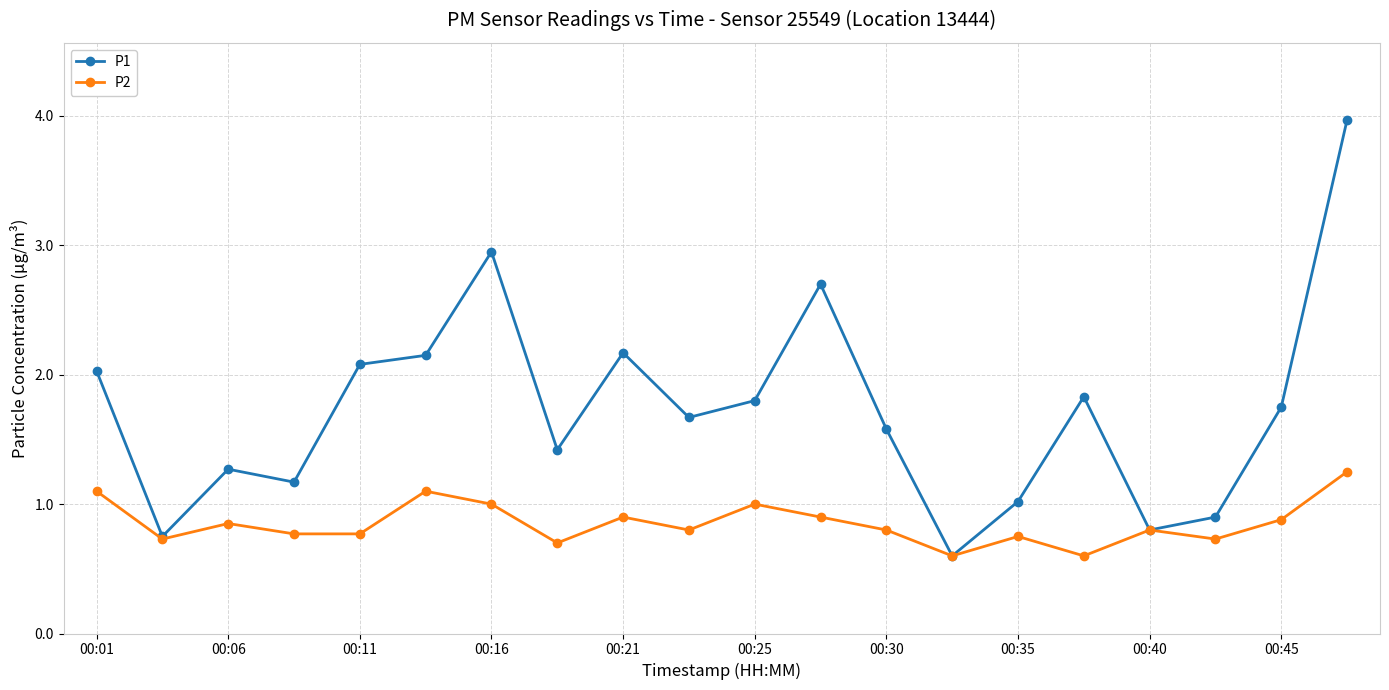

How many lines are shown in the chart?

2